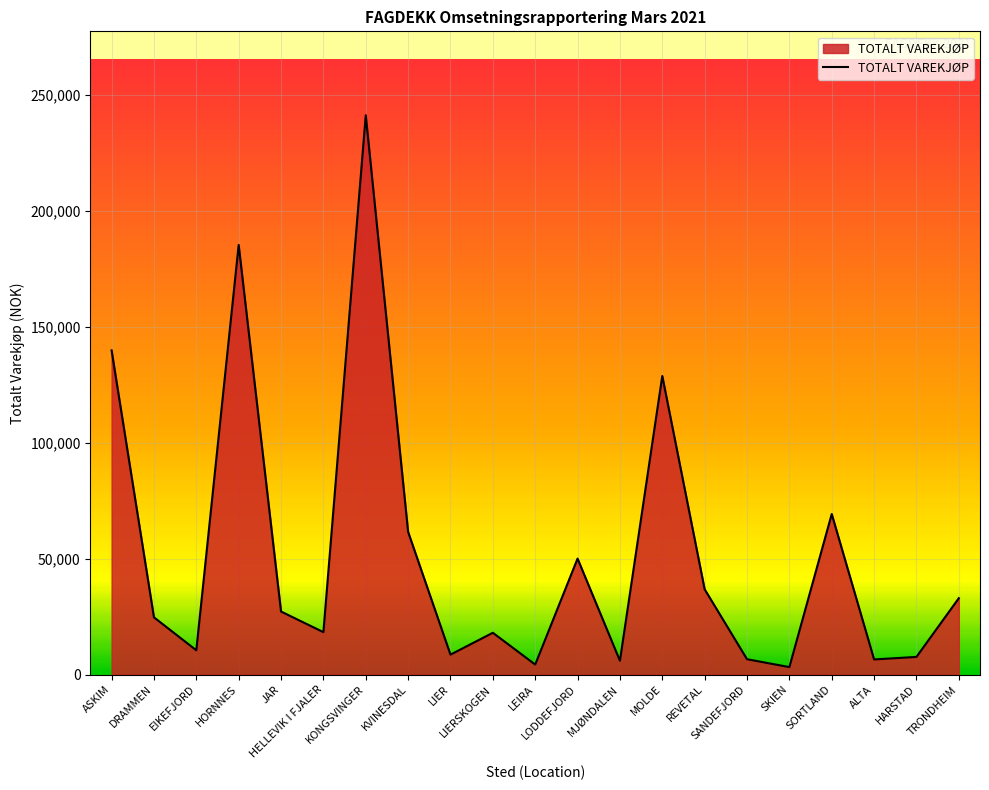

What is the maximum value shown in the chart?

241089.6